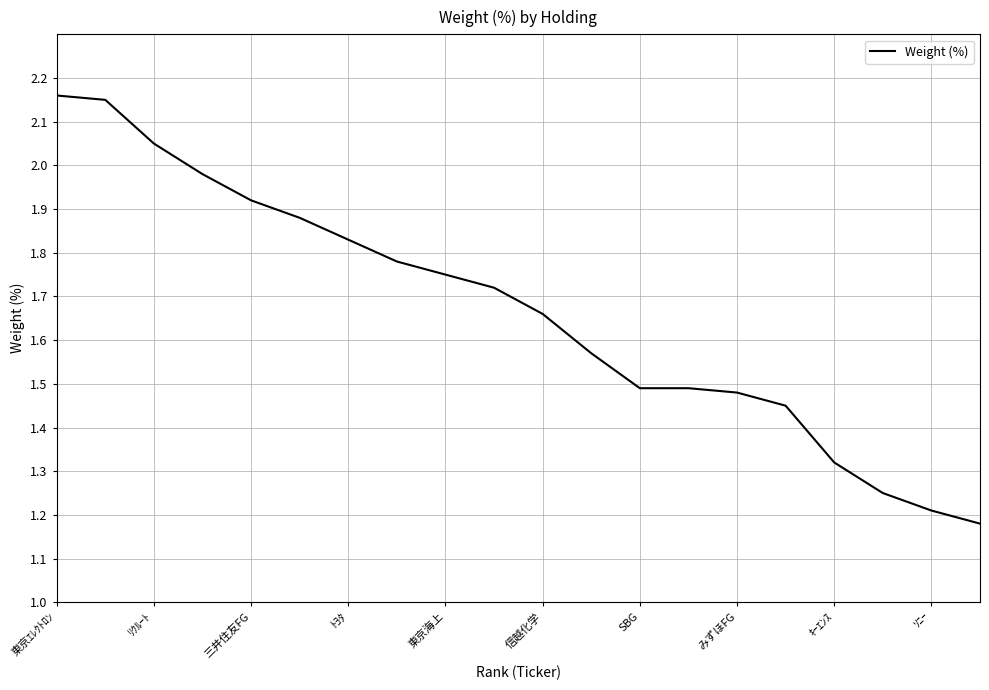

What is the difference between the maximum and minimum values?

1.0